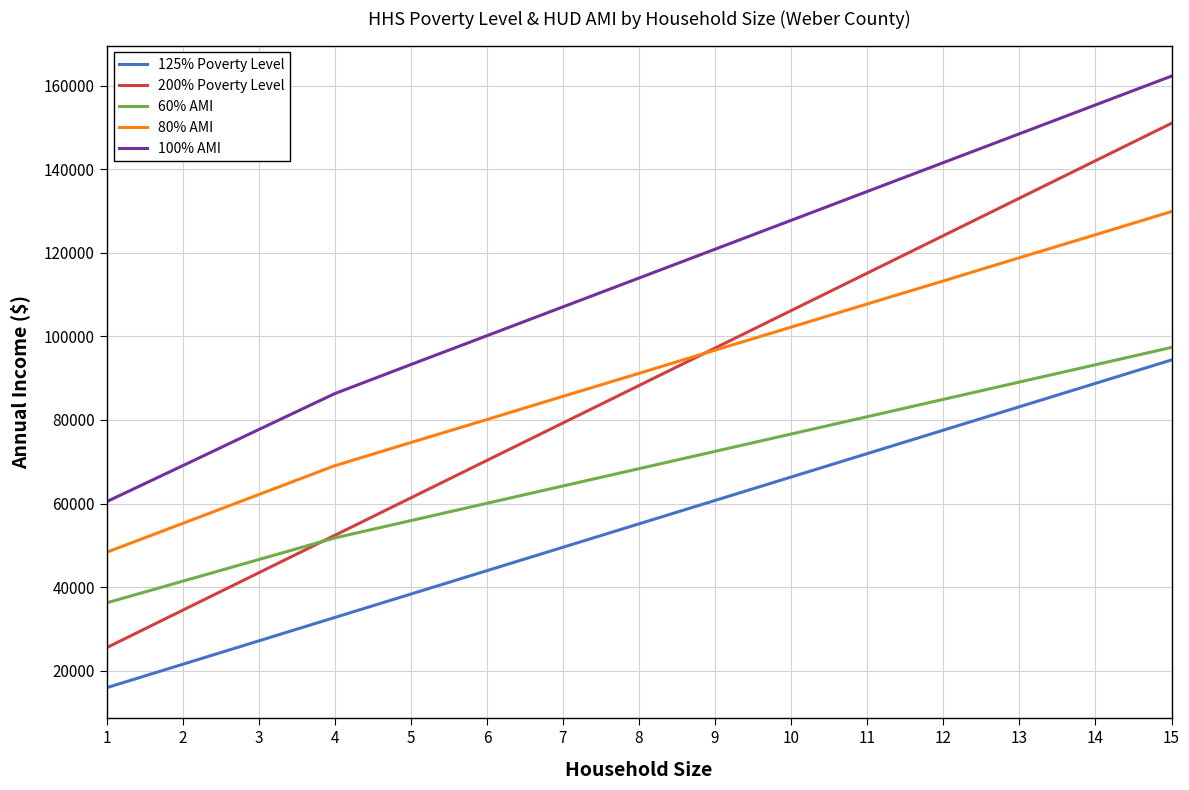

What is the lowest value of the 125% Poverty Level series?

15950.0